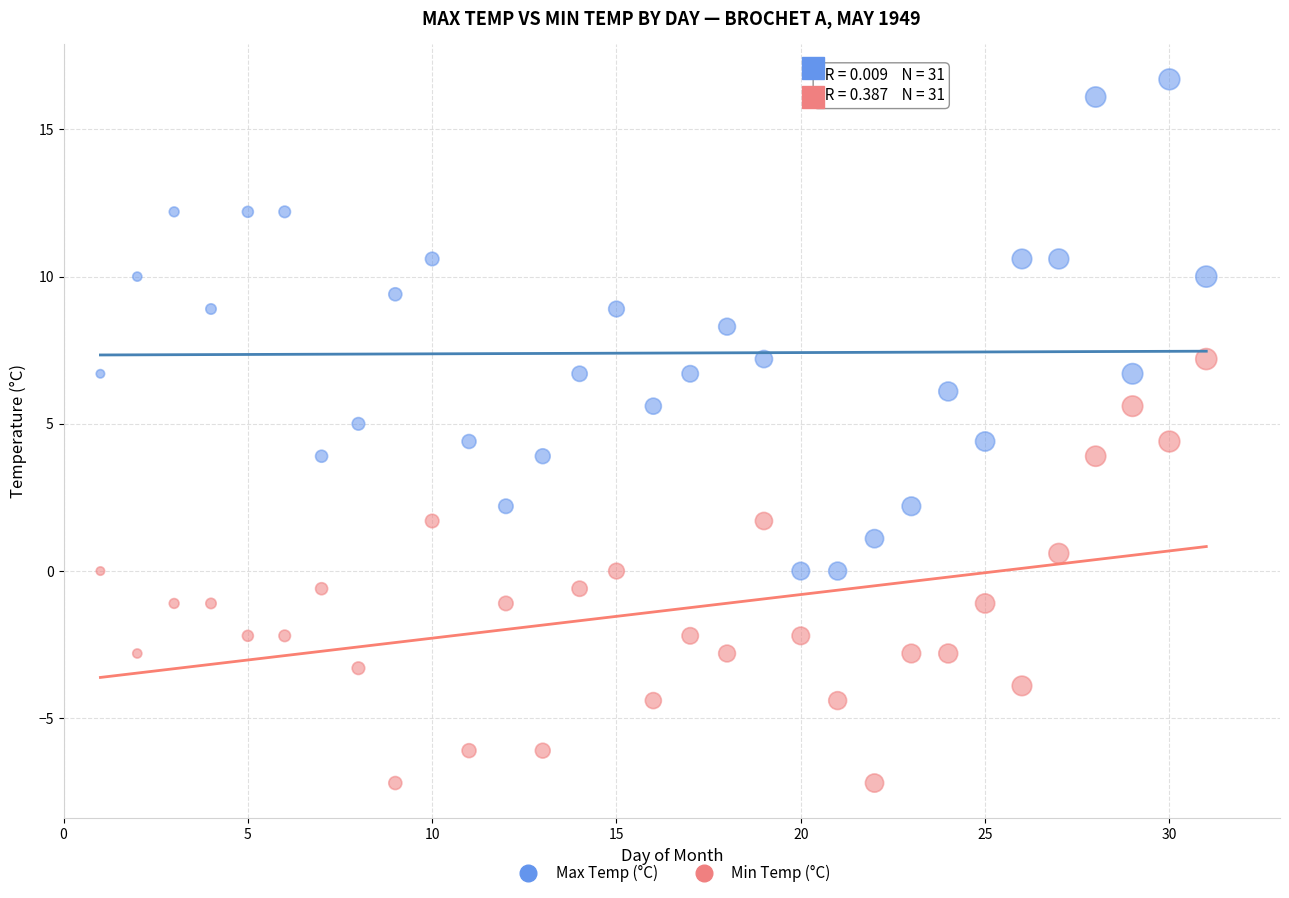

Which series has the largest Y range (max minus min)?

Max Temp (°C)